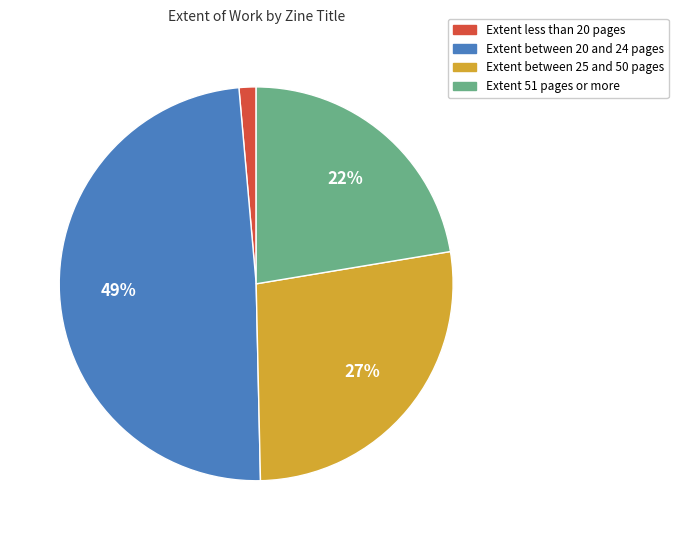

Count the number of slices in the pie.

4